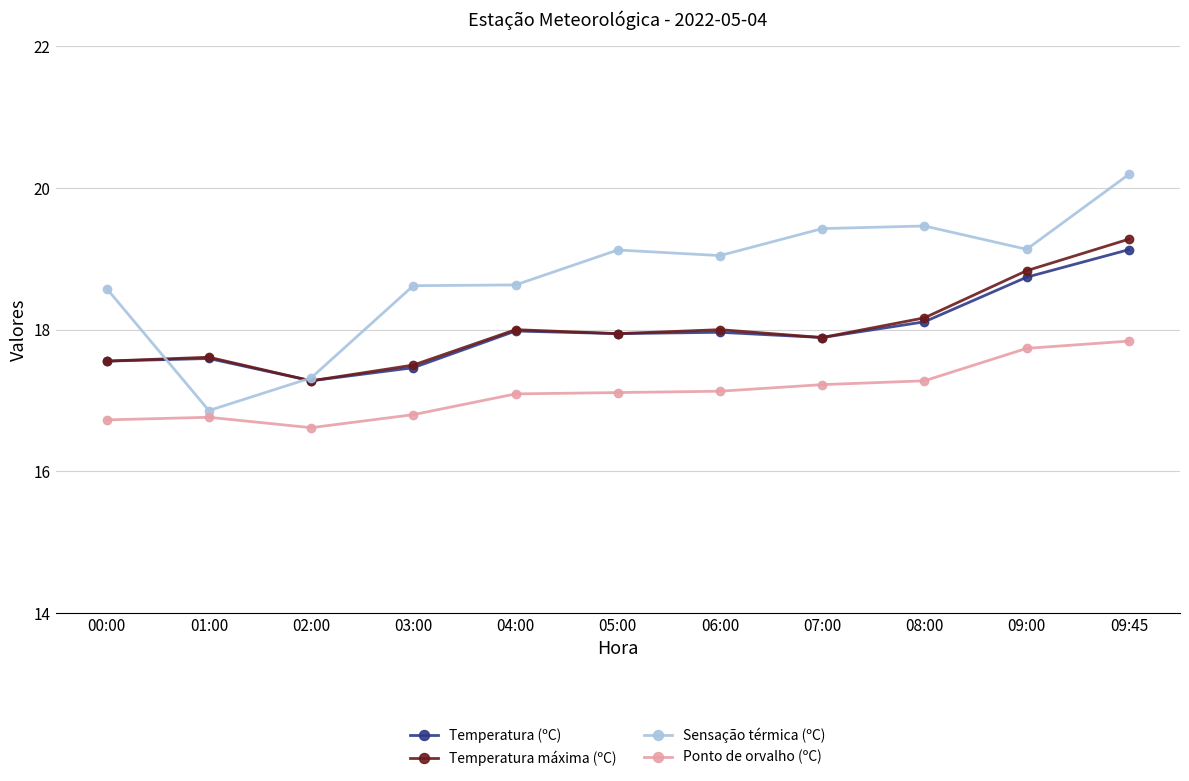

How many values in the Ponto de orvalho (ºC) series are below 17?

4